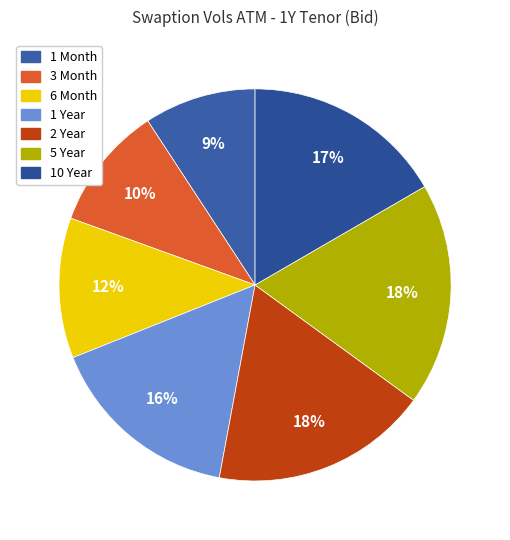

Does any single category account for the majority?

No